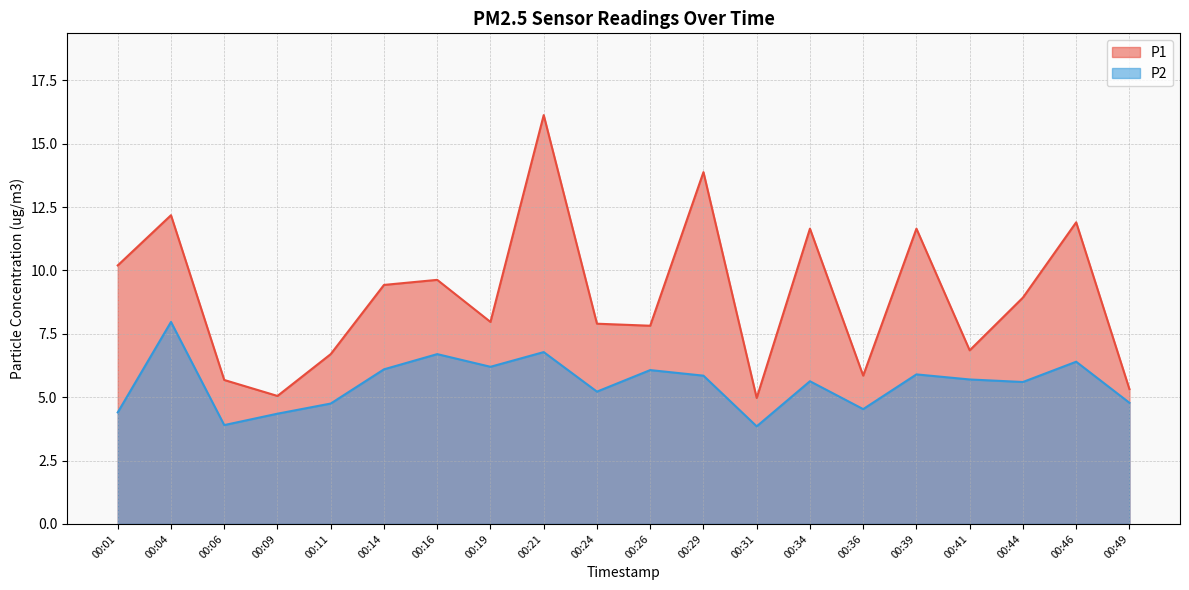

Reading left to right, extract all data points from this chart.

P1: 00:01=10.2	00:04=12.2	00:06=5.7	00:09=5.0	00:11=6.7	00:14=9.4	00:16=9.6	00:19=8.0	00:21=16.1	00:24=7.9	00:26=7.8	00:29=13.9	00:31=5.0	00:34=11.7	00:36=5.8	00:39=11.7	00:41=6.8	00:44=8.9	00:46=11.9	00:49=5.3
P2: 00:01=4.4	00:04=8.0	00:06=3.9	00:09=4.3	00:11=4.8	00:14=6.1	00:16=6.7	00:19=6.2	00:21=6.8	00:24=5.2	00:26=6.1	00:29=5.8	00:31=3.9	00:34=5.6	00:36=4.5	00:39=5.9	00:41=5.7	00:44=5.6	00:46=6.4	00:49=4.8